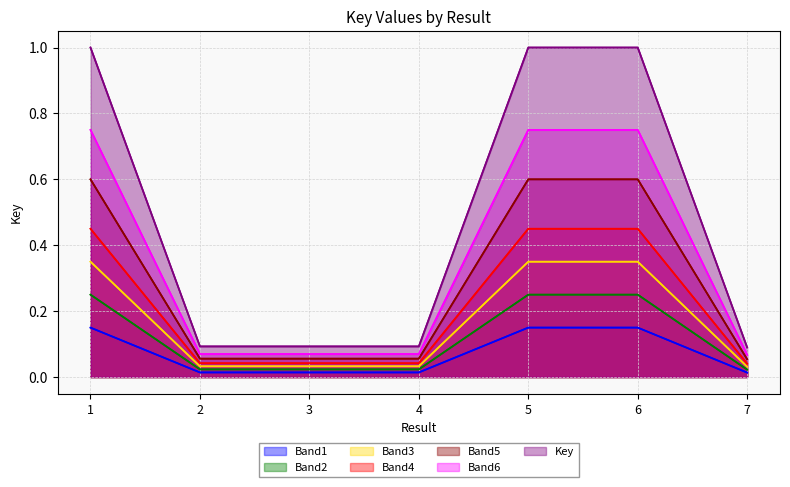

What is the average value?

0.1